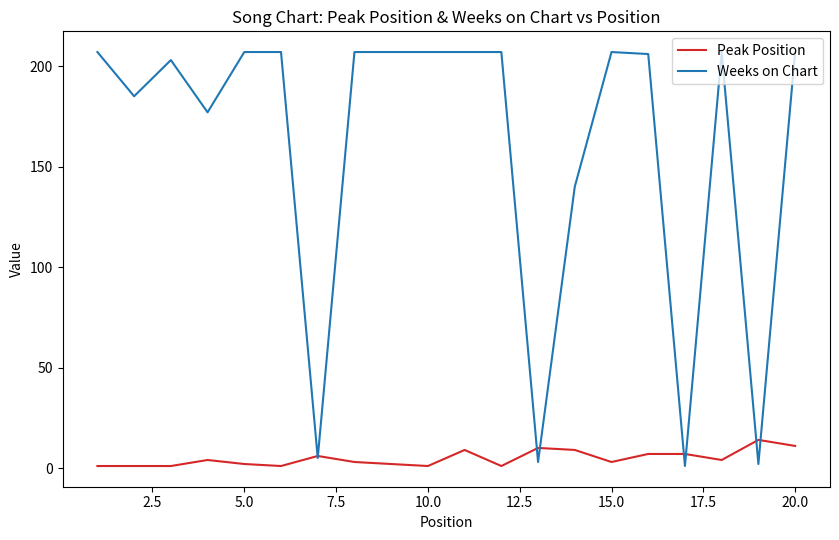

Reading right to left, list all the values displayed in this chart.

Peak Position: 11	14	4	7	7	3	9	10	1	9	1	2	3	6	1	2	4	1	1	1
Weeks on Chart: 207	2	207	1	206	207	140	3	207	207	207	207	207	5	207	207	177	203	185	207